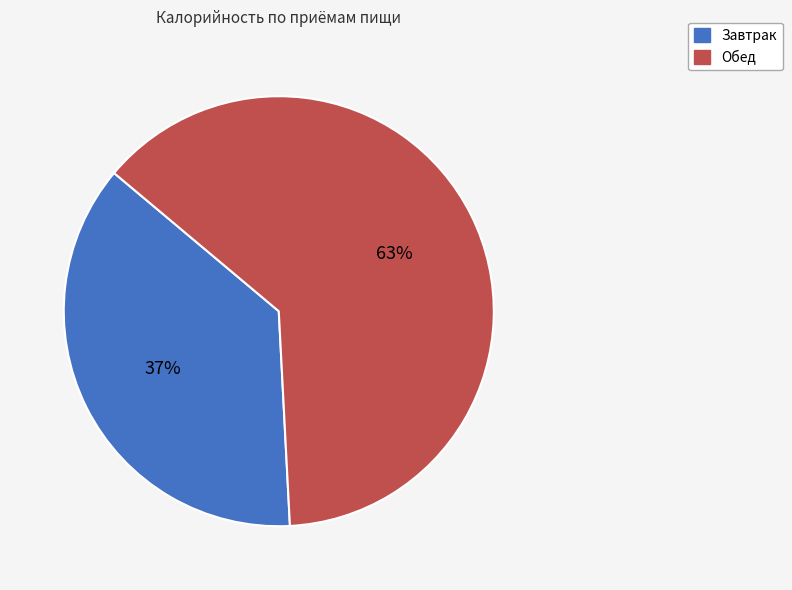

Combined, do Обед and Завтрак account for over 50%?

Yes